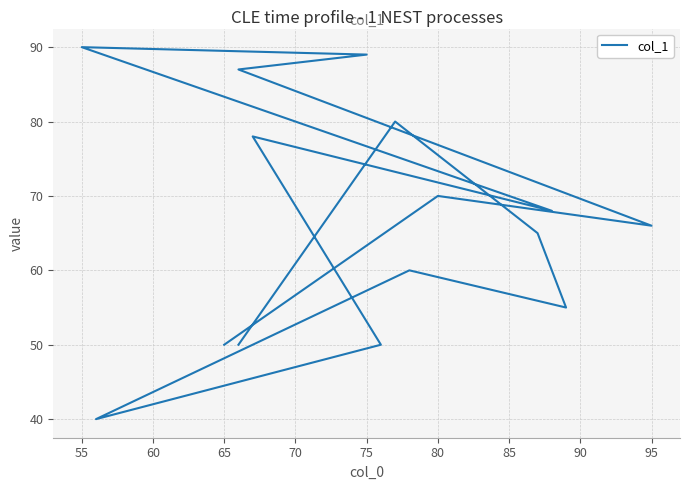

What is the sum of the values at 95 and 55?

156